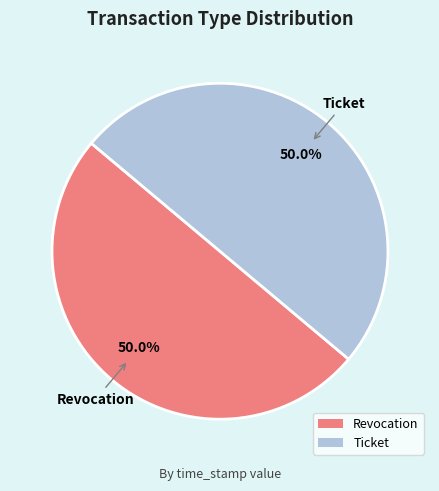

Is it true that Ticket is 50% of the pie?

True